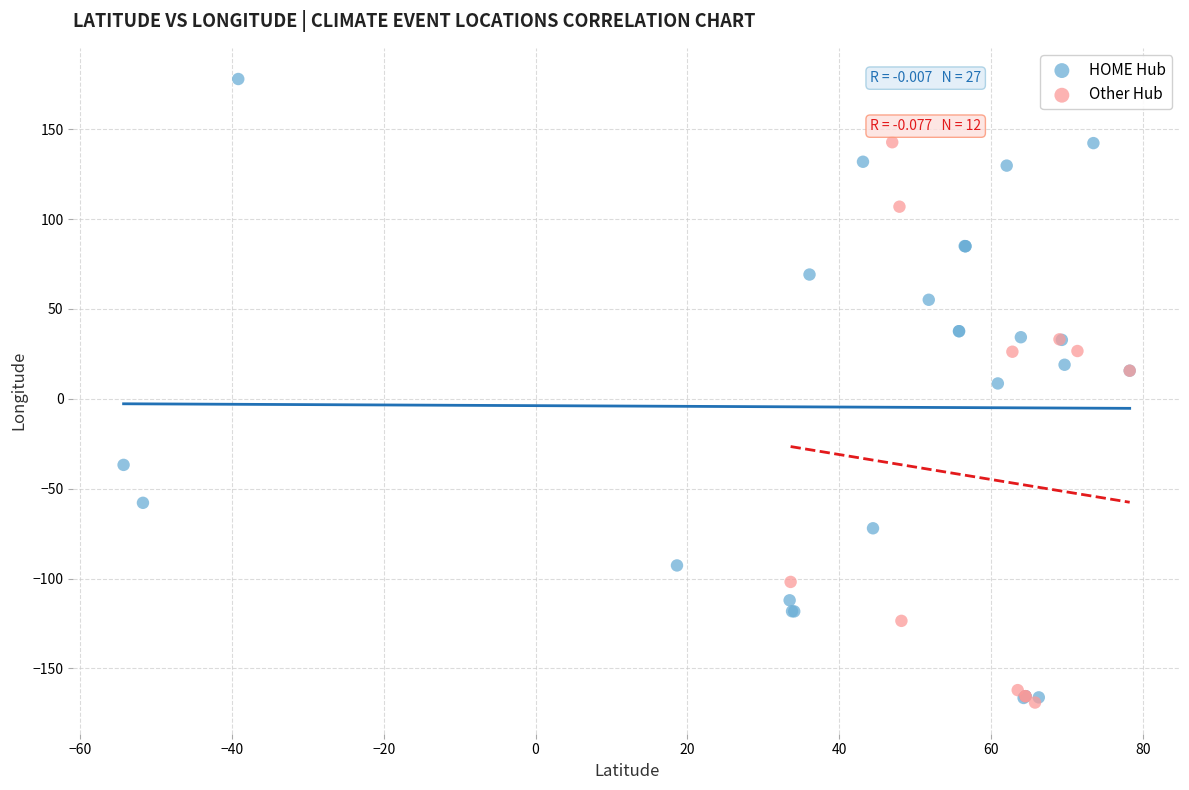

What are all the series names shown in the legend?

HOME Hub, Other Hub